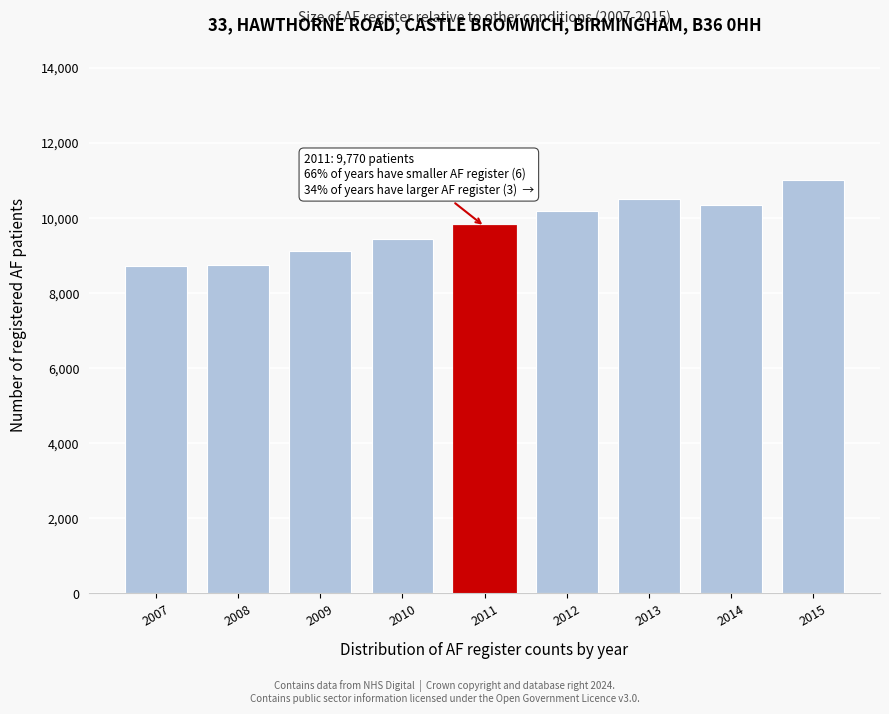

What is the smallest value displayed?

8712